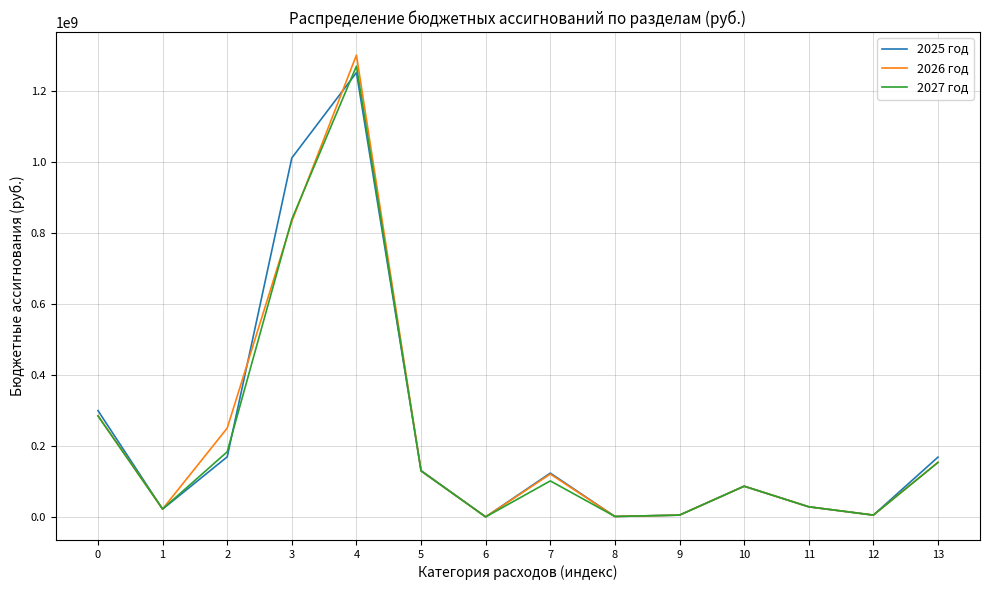

What is the maximum value shown in the chart?

1299445636.9